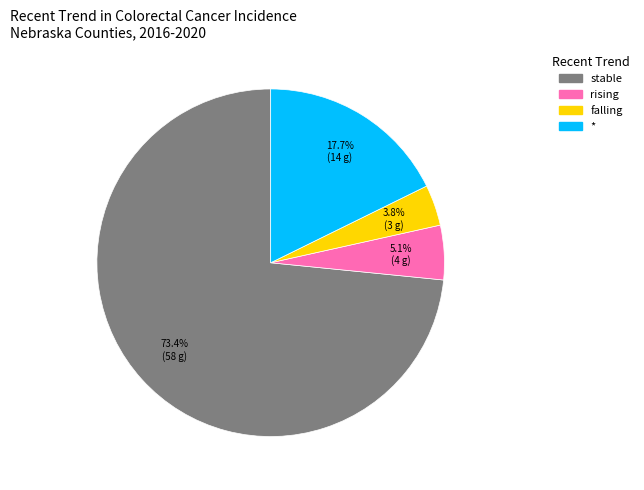

How many slices are in this pie chart?

4